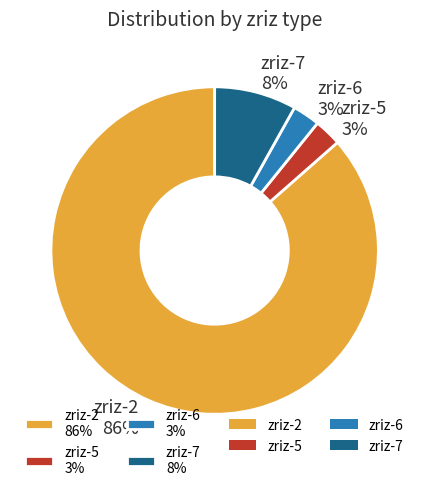

Do zriz-5 3% and zriz-6 3% together represent more than half of the pie?

No